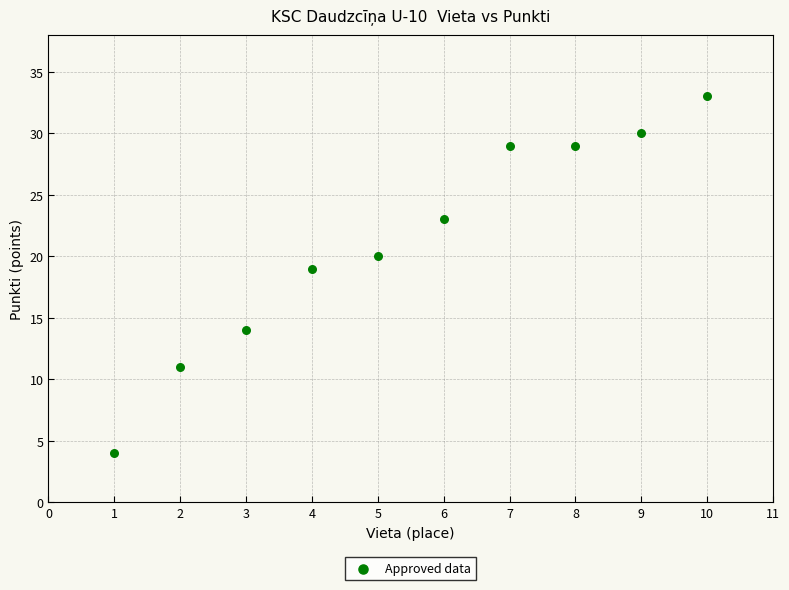

What is the range of Y values (max minus min)?

29